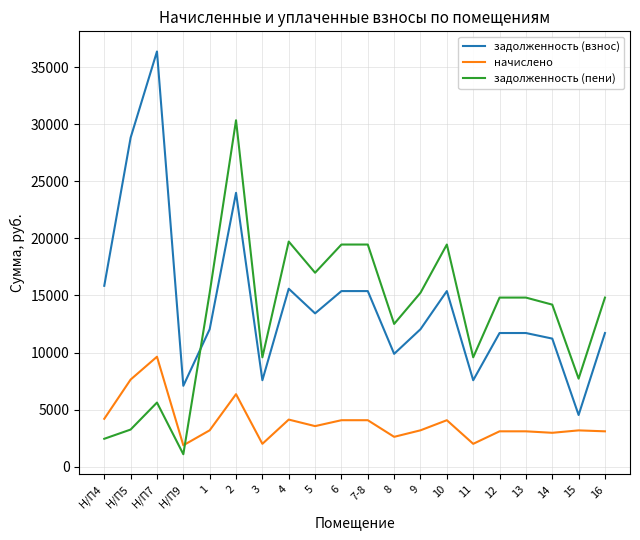

What is the sum of all задолженность (пени) values?

266333.5